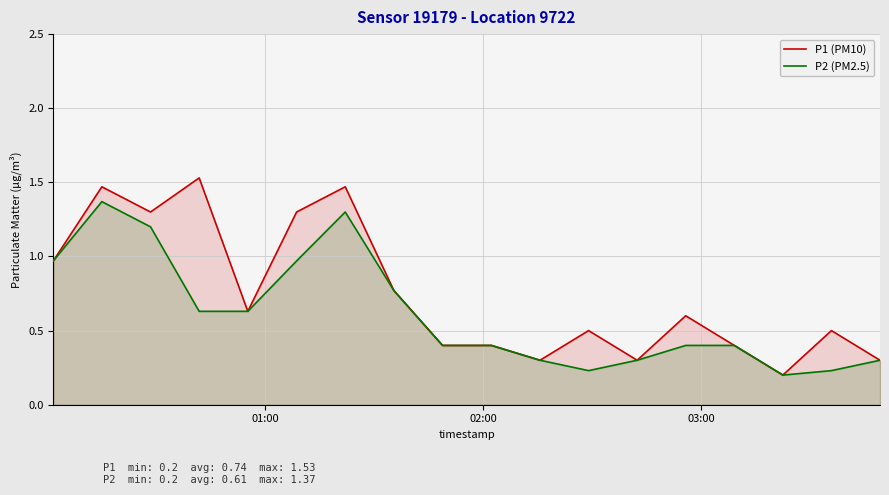

True or false: P1 (PM10) and P2 (PM2.5) intersect in this chart.

False